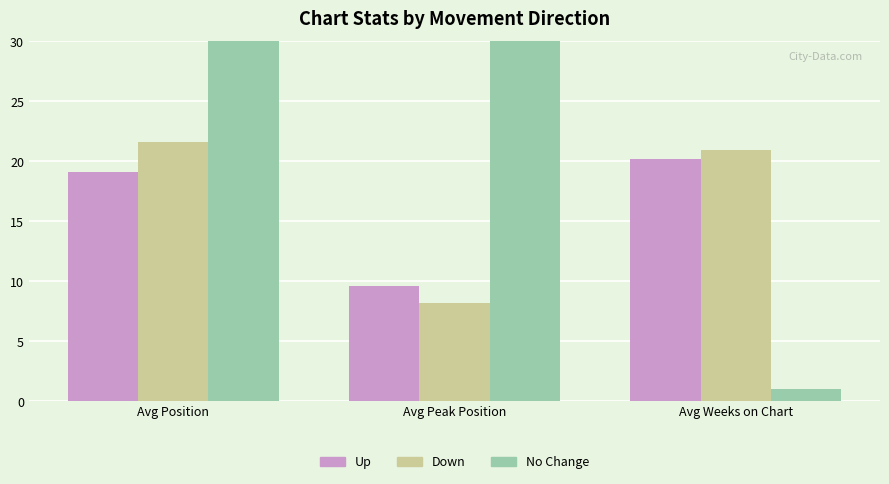

At how many categories does at least one series exceed 21?

1